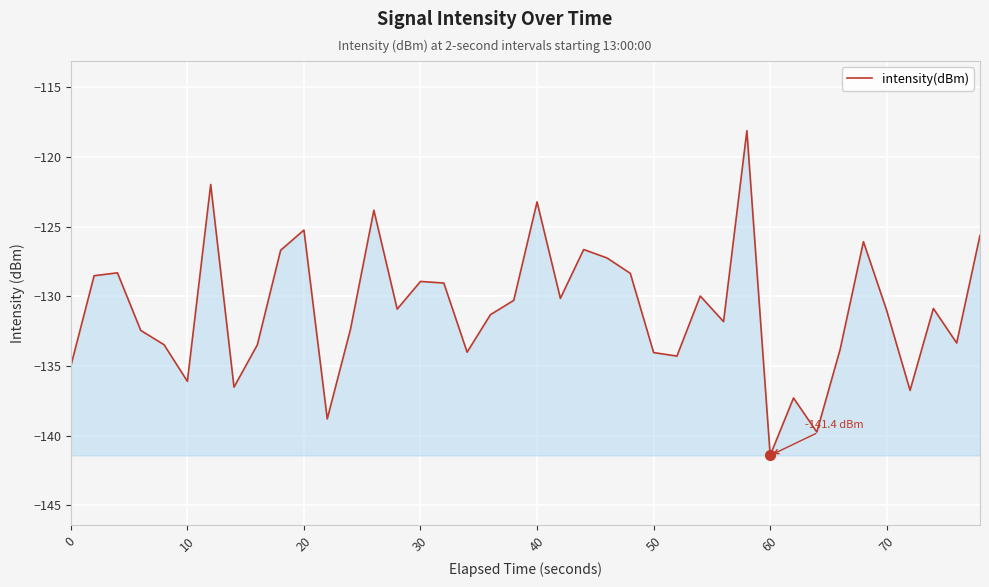

What is the difference between the maximum and minimum values?

23.3